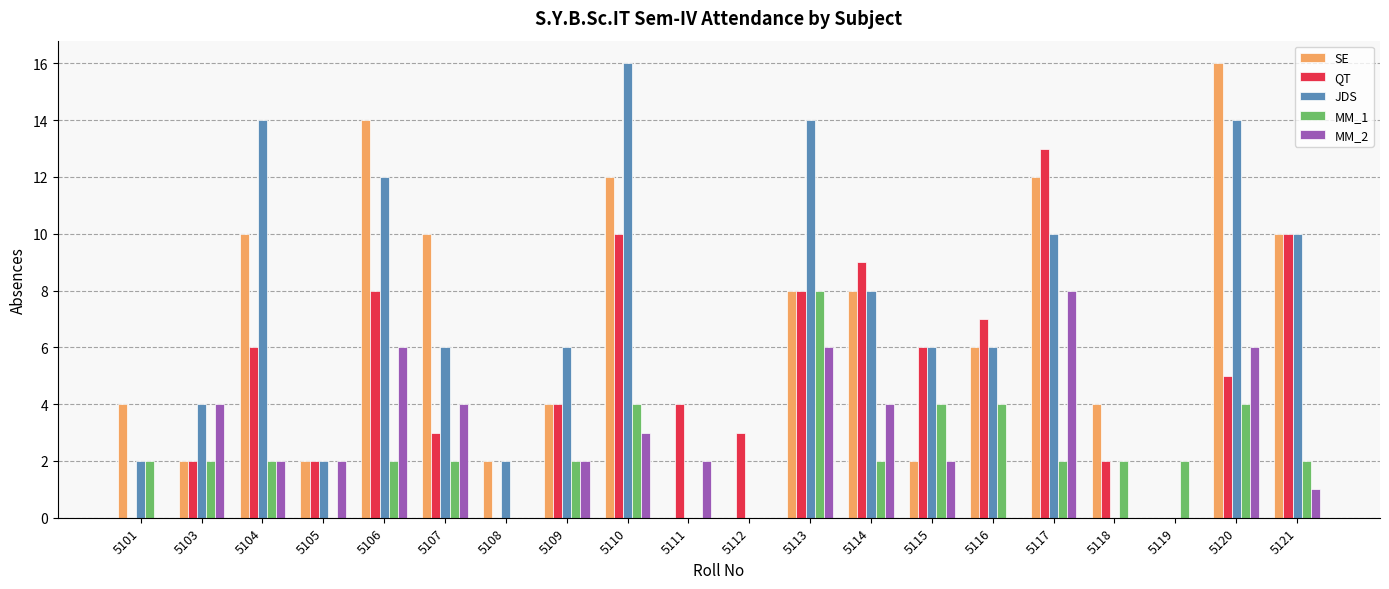

Between 5106 and 5121, which series saw the biggest shift?

MM_2